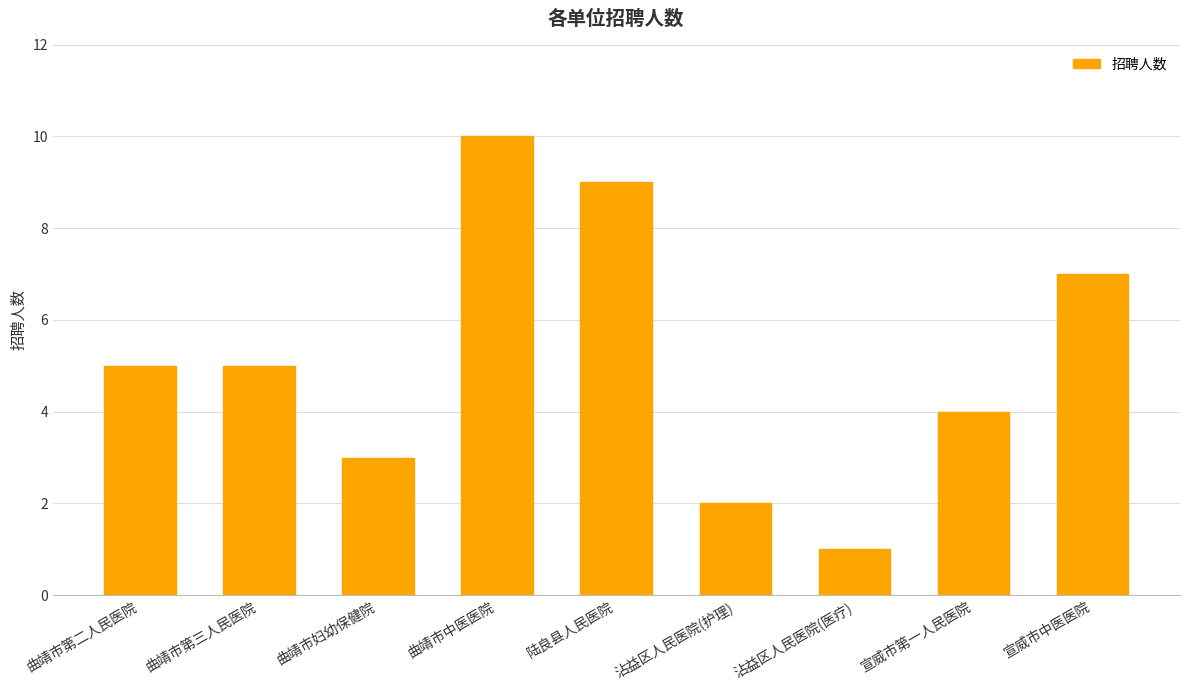

What is the value of the 9th bar from the left?

7